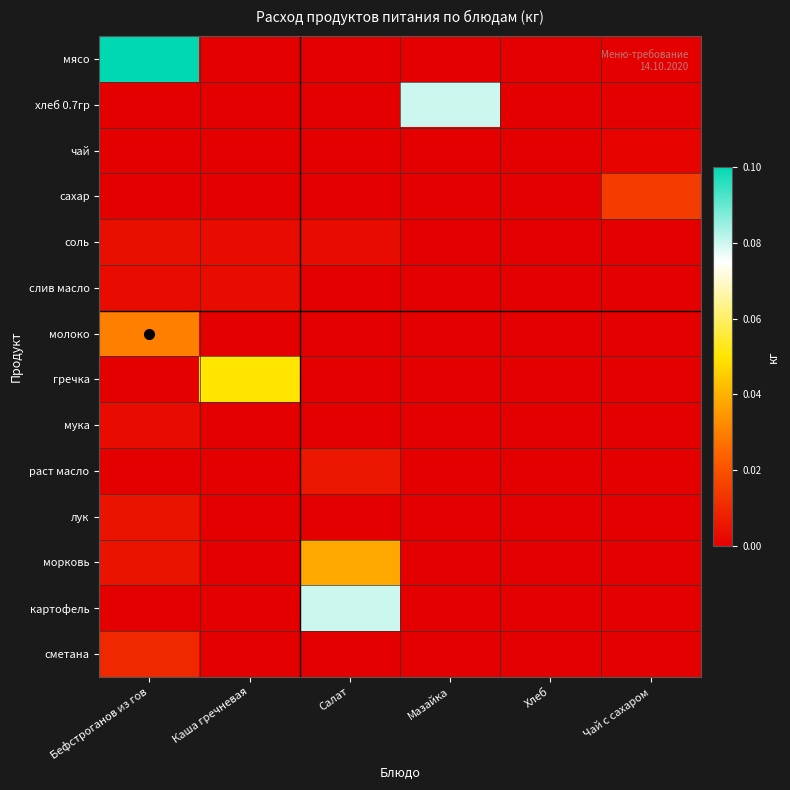

Reading right to left, extract all data points from this chart.

мясо: Чай с сахаром=0.0	Хлеб=0.0	Мазайка=0.0	Салат=0.0	Каша гречневая=0.0	Бефстроганов из гов=0.1
хлеб 0.7гр: Чай с сахаром=0.0	Хлеб=0.0	Мазайка=0.1	Салат=0.0	Каша гречневая=0.0	Бефстроганов из гов=0.0
чай: Чай с сахаром=0.0	Хлеб=0.0	Мазайка=0.0	Салат=0.0	Каша гречневая=0.0	Бефстроганов из гов=0.0
сахар: Чай с сахаром=0.0	Хлеб=0.0	Мазайка=0.0	Салат=0.0	Каша гречневая=0.0	Бефстроганов из гов=0.0
соль: Чай с сахаром=0.0	Хлеб=0.0	Мазайка=0.0	Салат=0.0	Каша гречневая=0.0	Бефстроганов из гов=0.0
слив масло: Чай с сахаром=0.0	Хлеб=0.0	Мазайка=0.0	Салат=0.0	Каша гречневая=0.0	Бефстроганов из гов=0.0
молоко: Чай с сахаром=0.0	Хлеб=0.0	Мазайка=0.0	Салат=0.0	Каша гречневая=0.0	Бефстроганов из гов=0.0
гречка: Чай с сахаром=0.0	Хлеб=0.0	Мазайка=0.0	Салат=0.0	Каша гречневая=0.1	Бефстроганов из гов=0.0
мука: Чай с сахаром=0.0	Хлеб=0.0	Мазайка=0.0	Салат=0.0	Каша гречневая=0.0	Бефстроганов из гов=0.0
раст масло: Чай с сахаром=0.0	Хлеб=0.0	Мазайка=0.0	Салат=0.0	Каша гречневая=0.0	Бефстроганов из гов=0.0
лук: Чай с сахаром=0.0	Хлеб=0.0	Мазайка=0.0	Салат=0.0	Каша гречневая=0.0	Бефстроганов из гов=0.0
морковь: Чай с сахаром=0.0	Хлеб=0.0	Мазайка=0.0	Салат=0.0	Каша гречневая=0.0	Бефстроганов из гов=0.0
картофель: Чай с сахаром=0.0	Хлеб=0.0	Мазайка=0.0	Салат=0.1	Каша гречневая=0.0	Бефстроганов из гов=0.0
сметана: Чай с сахаром=0.0	Хлеб=0.0	Мазайка=0.0	Салат=0.0	Каша гречневая=0.0	Бефстроганов из гов=0.0